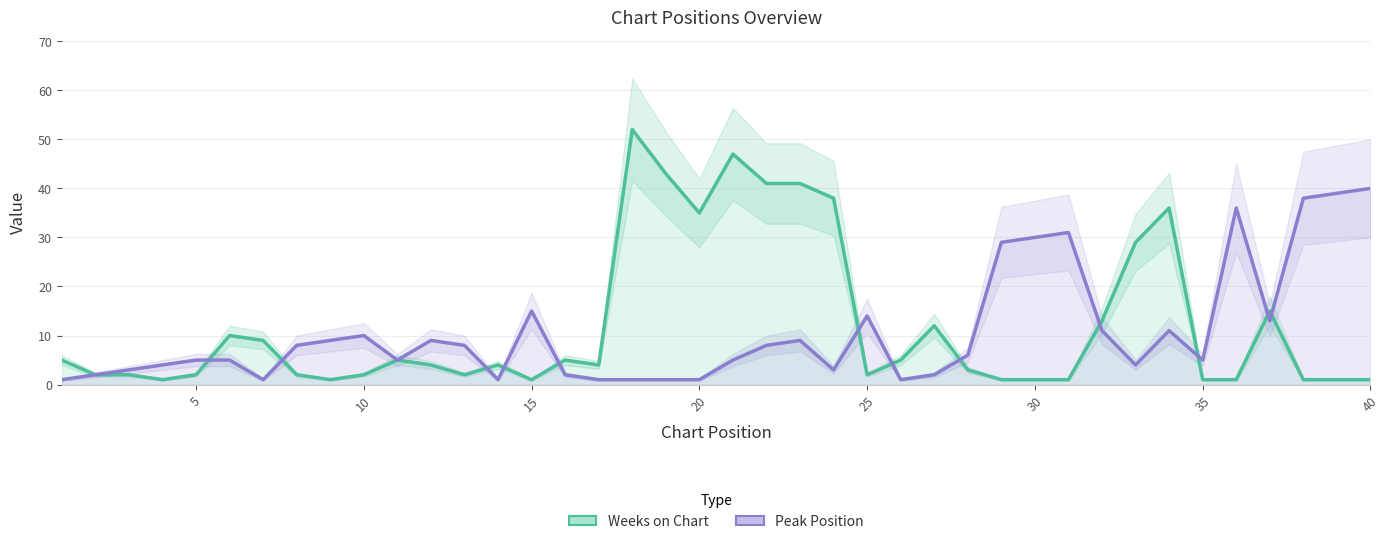

How many data points in Peak Position are less than 6?

20